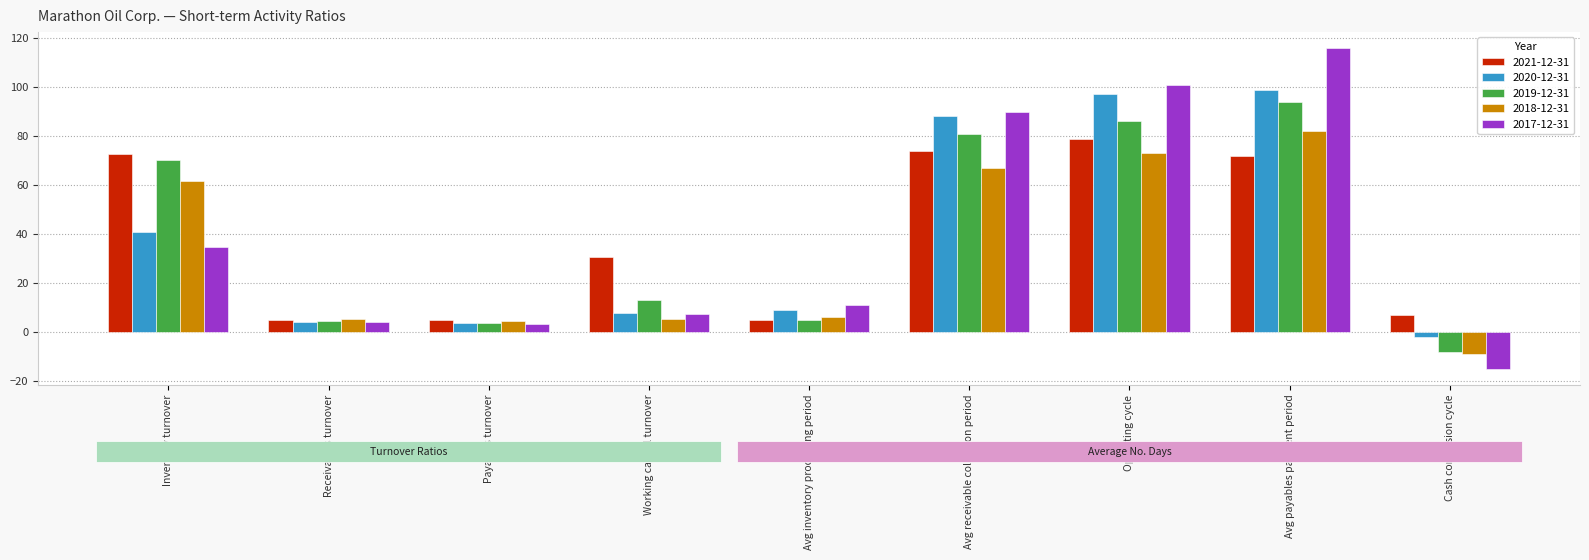

What is the total value across all series at Avg payables payment period?

463.0